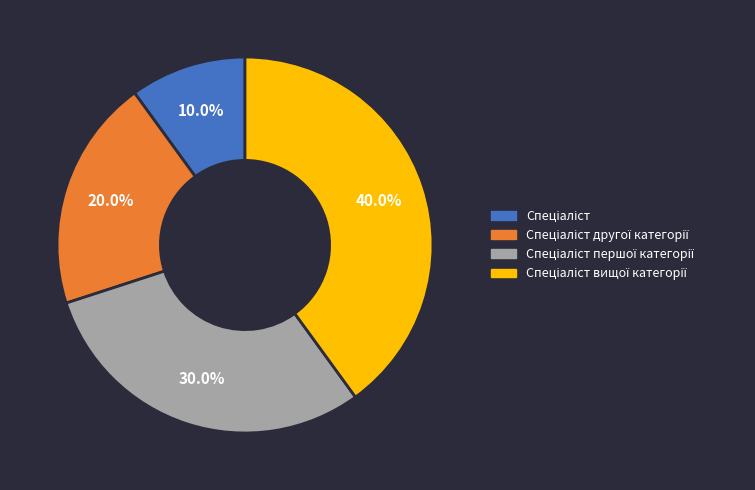

How many segments does this pie chart have?

4